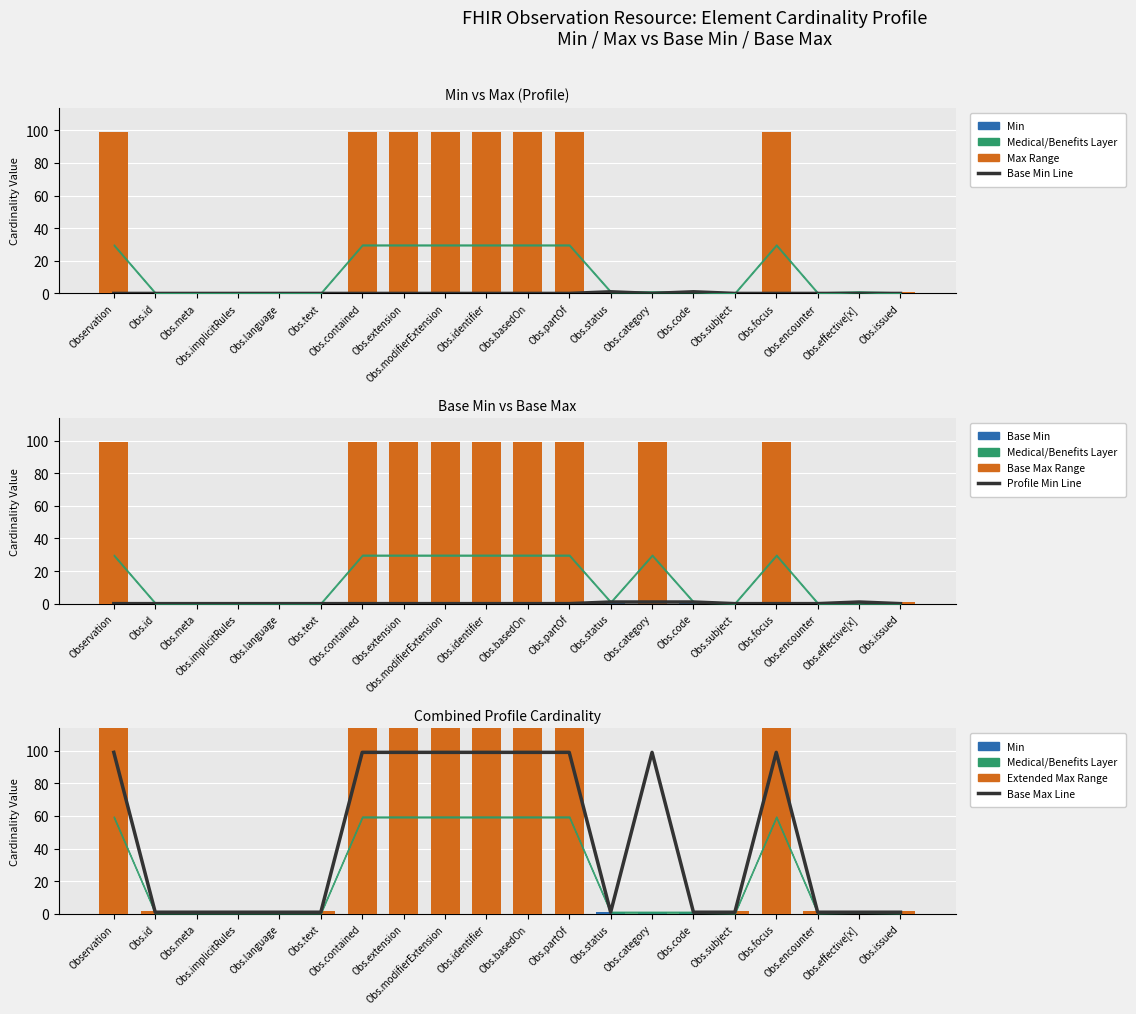

Between Obs.code and Obs.effective[x], which series saw the biggest shift?

Base Min